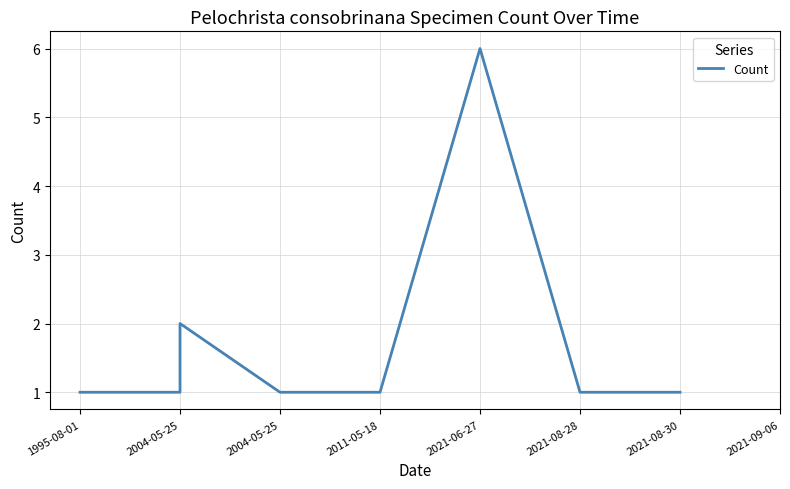

What is the sum of the values at 1995-08-01 and 2004-05-25?

3